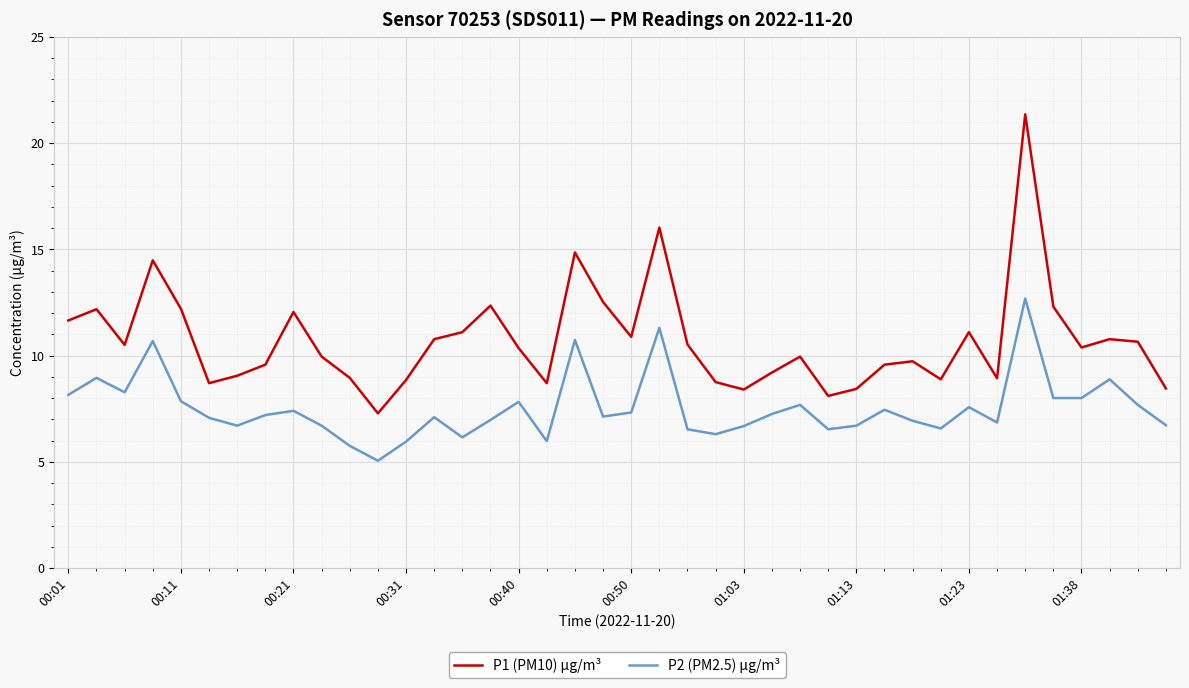

What is the maximum value for P2 (PM2.5) µg/m³?

12.7